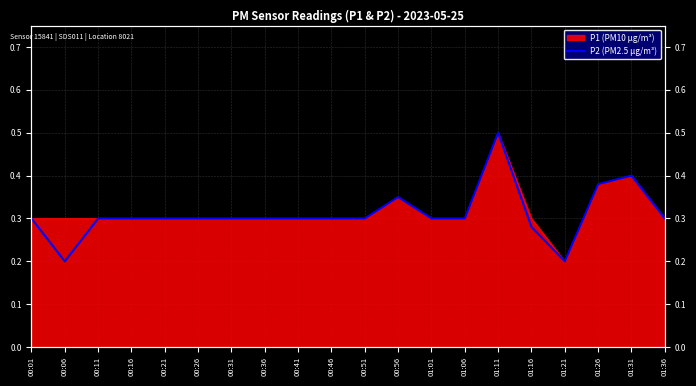

Reading right to left, what are all the values shown in this chart?

01:36=0.3	01:31=0.4	01:26=0.4	01:21=0.2	01:16=0.3	01:11=0.5	01:06=0.3	01:01=0.3	00:56=0.3	00:51=0.3	00:46=0.3	00:41=0.3	00:36=0.3	00:31=0.3	00:26=0.3	00:21=0.3	00:16=0.3	00:11=0.3	00:06=0.2	00:01=0.3